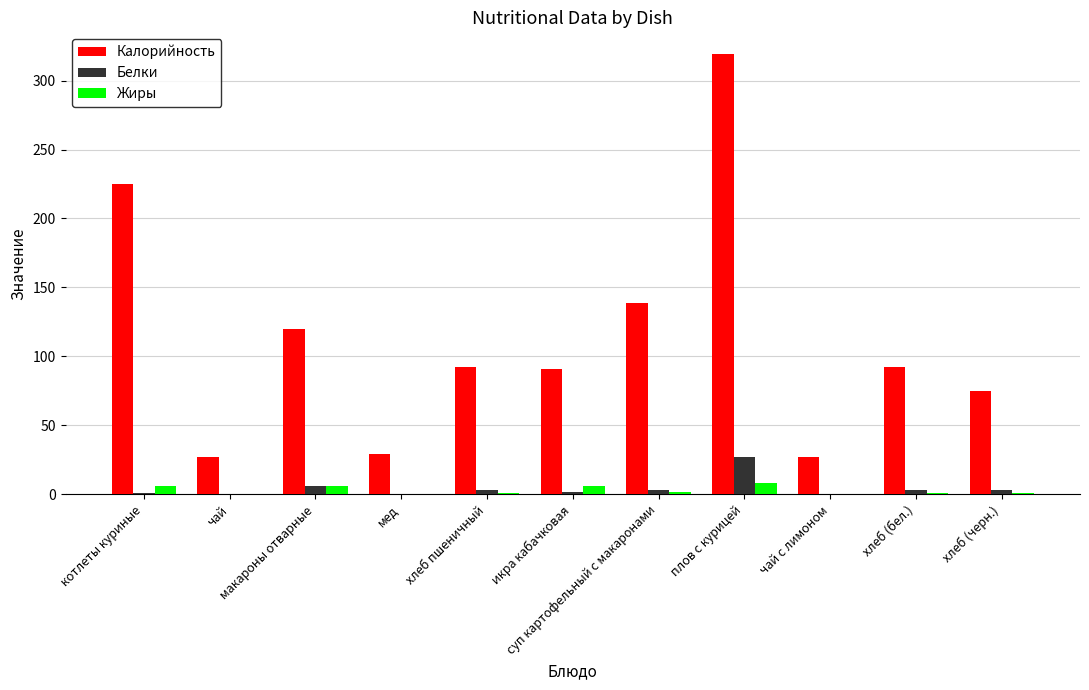

What is the maximum value for Жиры?

8.0